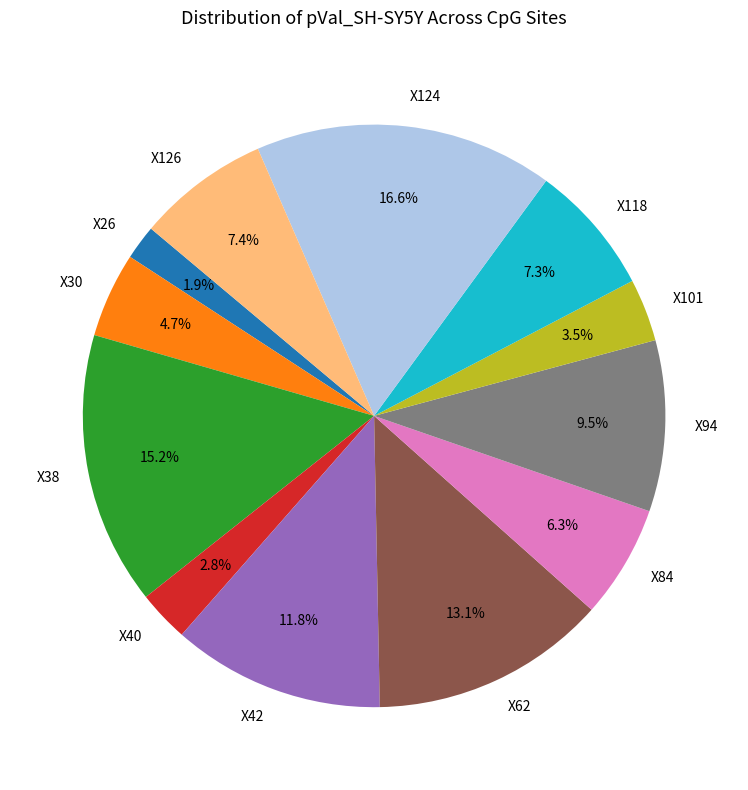

The X84 slice represents 18% of the pie. True or false?

False